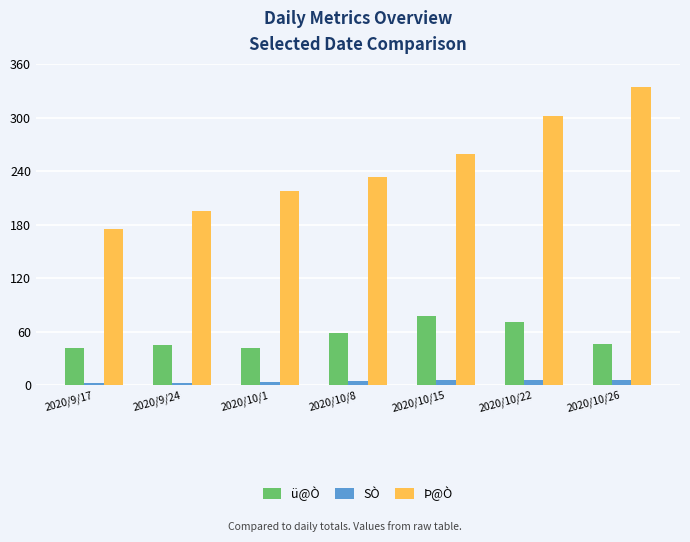

What are all the series names shown in the legend?

ü@Ò, SÒ, Þ@Ò